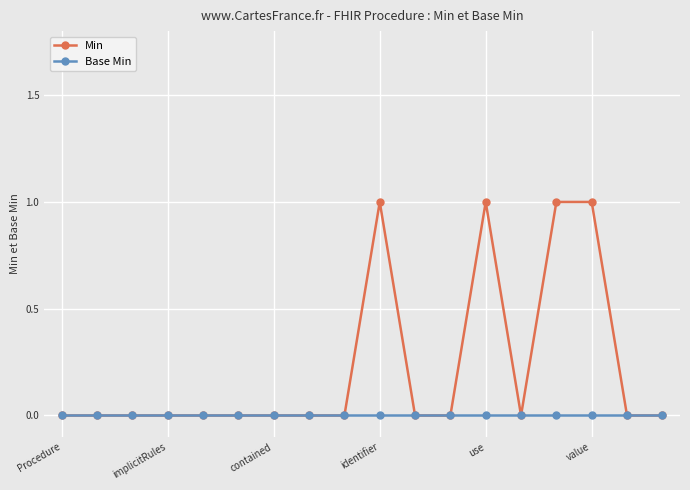

List the series in order of their overall mean, highest first.

Min, Base Min